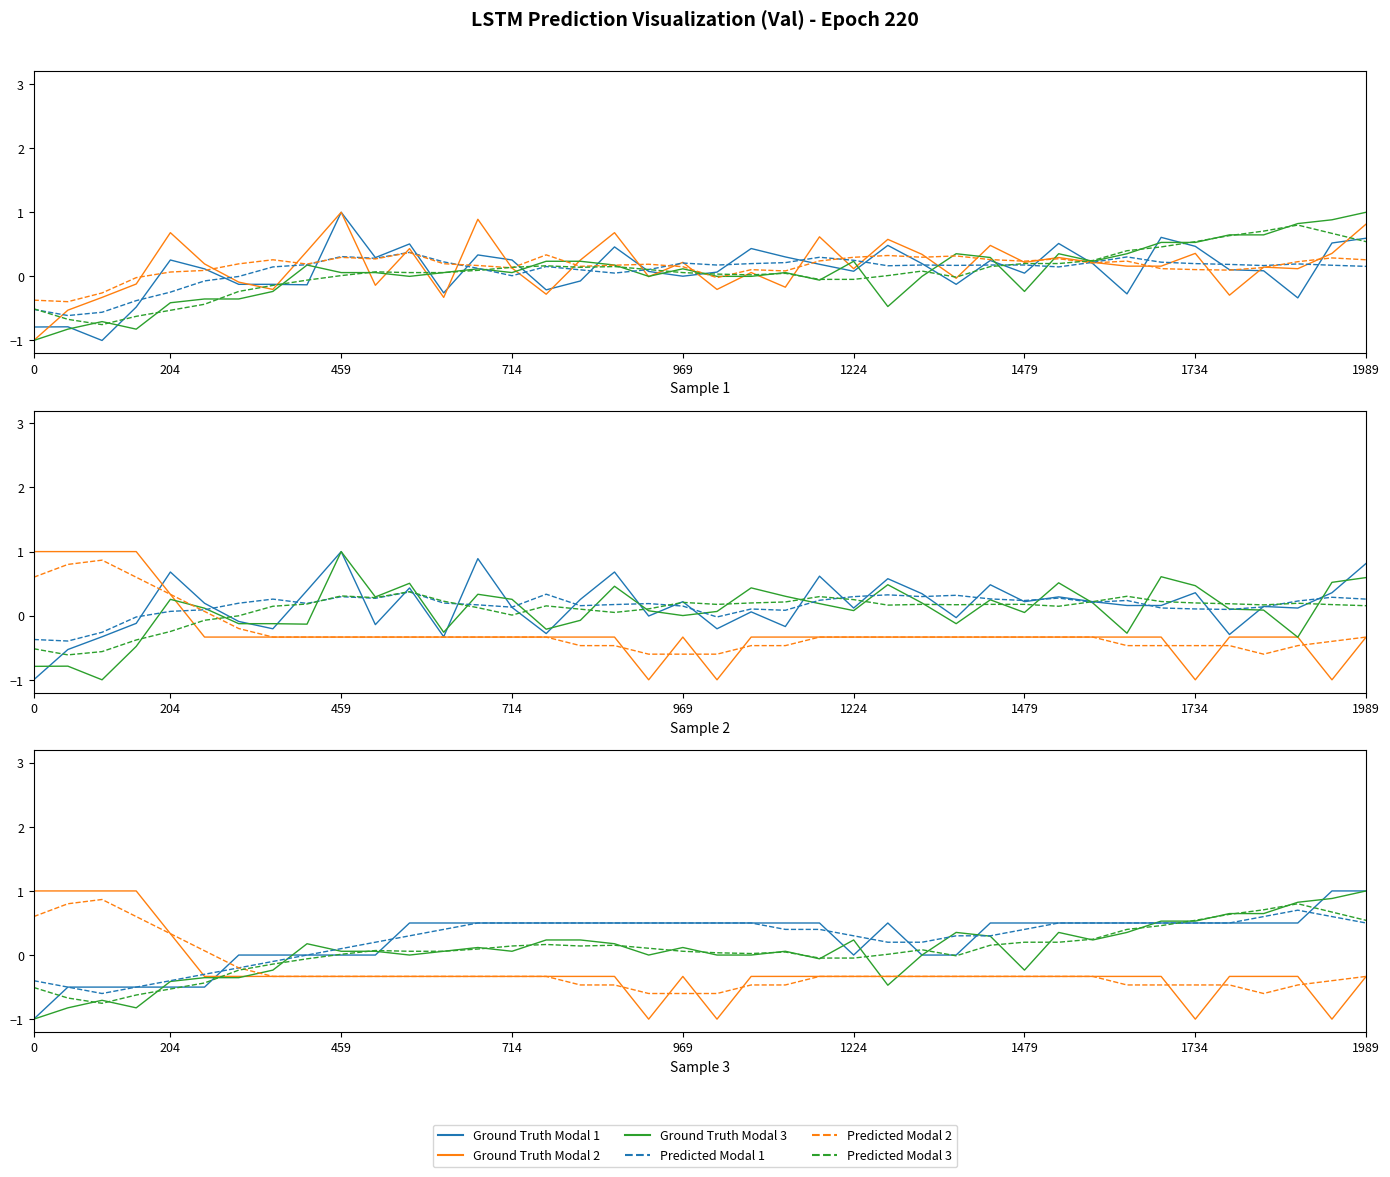

What is the difference between the second highest and minimum values in the Ground Truth Modal 3 series?

1.9